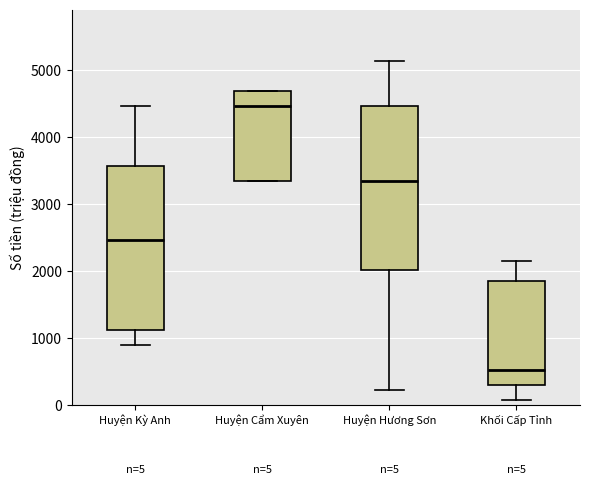

Which box has the lowest median line?

Khối Cấp Tỉnh